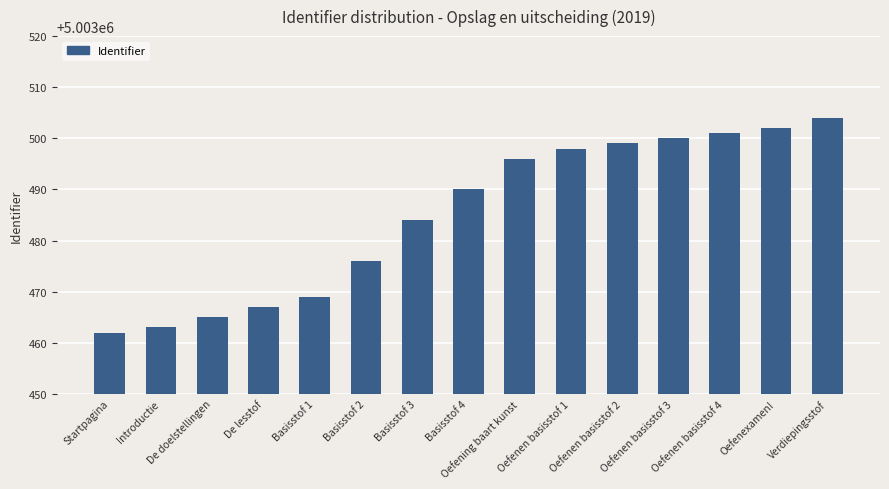

Rank the categories by value from highest to lowest.

Verdiepingsstof, Oefenexamen!, Oefenen basisstof 4, Oefenen basisstof 3, Oefenen basisstof 2, Oefenen basisstof 1, Oefening baart kunst, Basisstof 4, Basisstof 3, Basisstof 2, Basisstof 1, De lesstof, De doelstellingen, Introductie, Startpagina